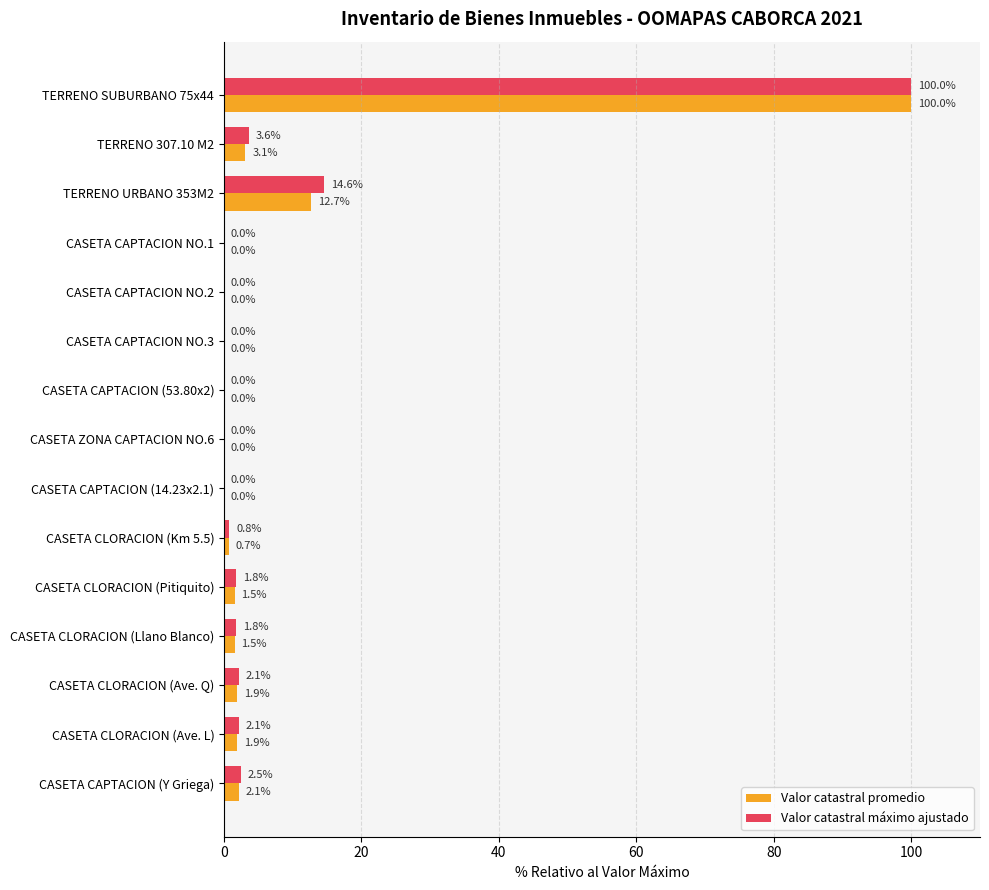

Read the Valor catastral promedio value at CASETA CLORACION (Ave. L).

1.9